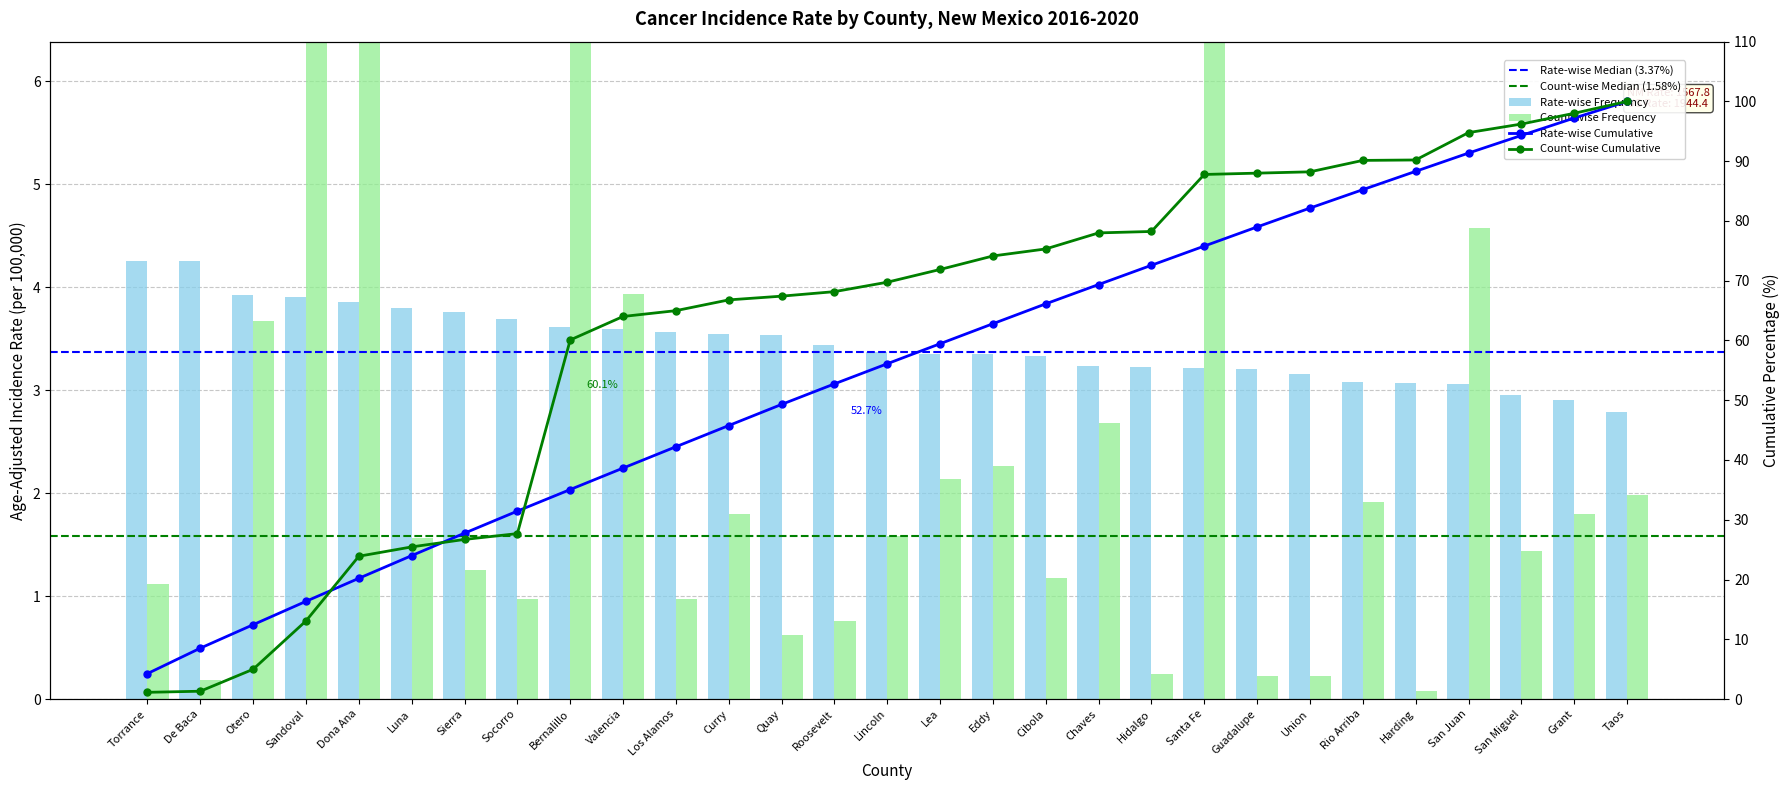

True or false: Age-Adjusted Incidence Rate has a value of 4.3 at Torrance.

True